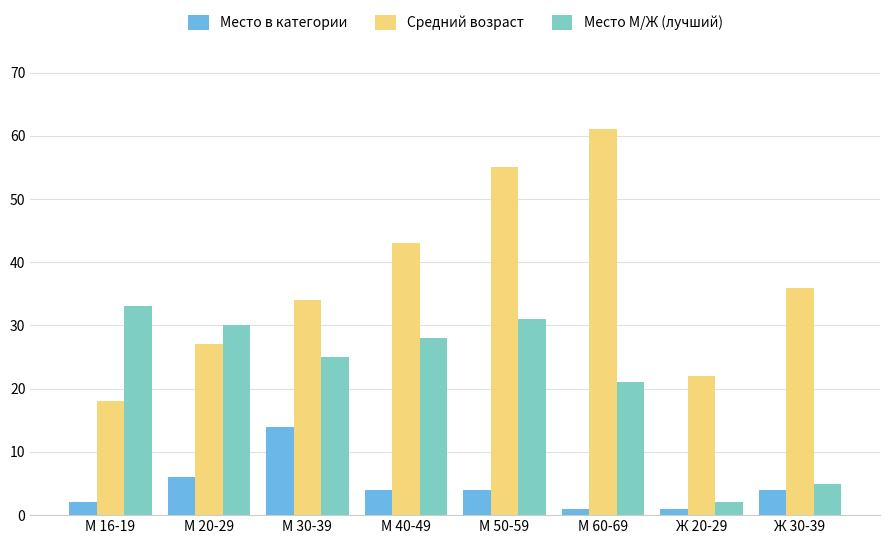

True or false: Место М/Ж (лучший) has a value of 43 at М 50-59.

False